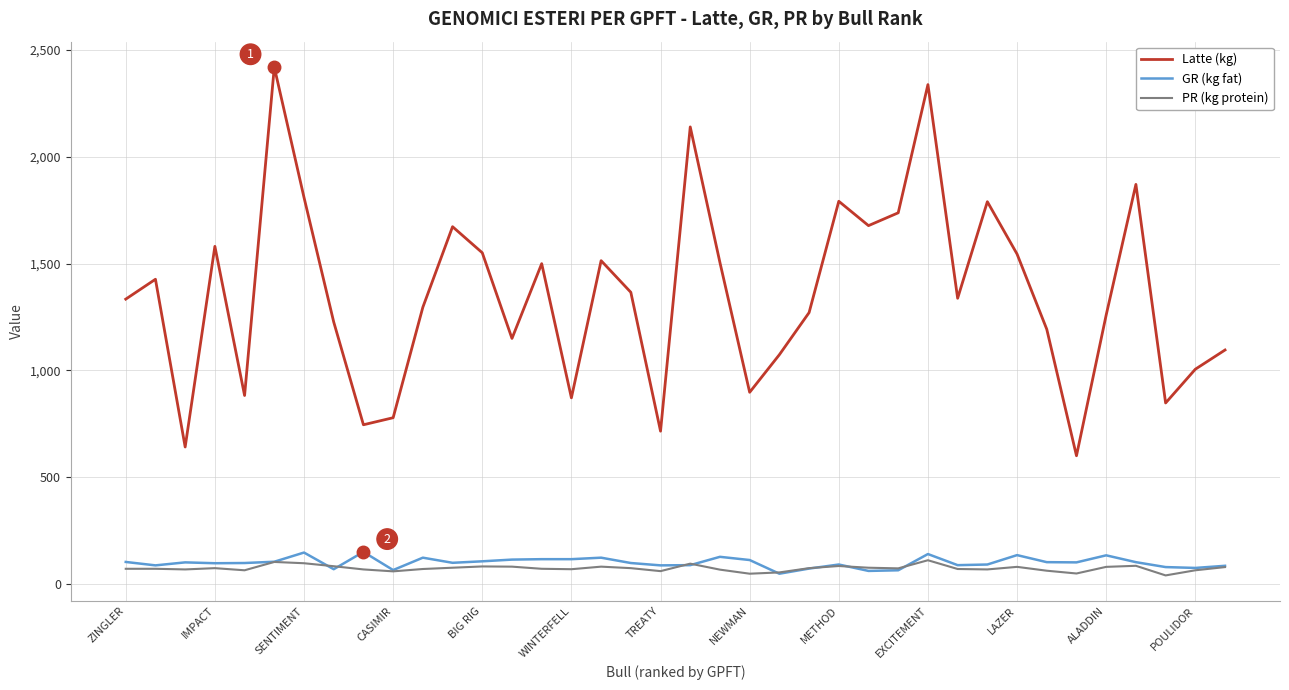

Does the chart display data point markers on the line(s)?

No